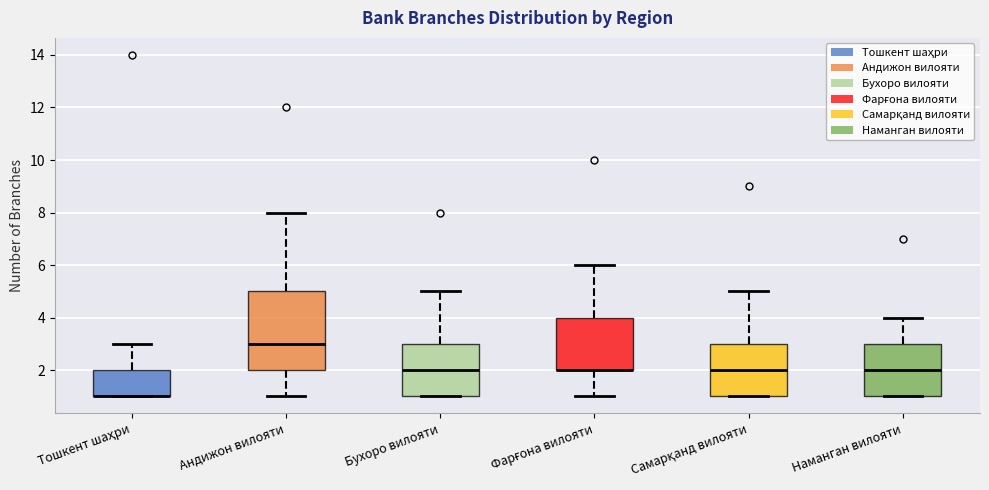

Where is the lower edge of the box for Наманган вилояти on the y-axis? The values are not printed on the chart, so give them approximately, as read against the axis.

1